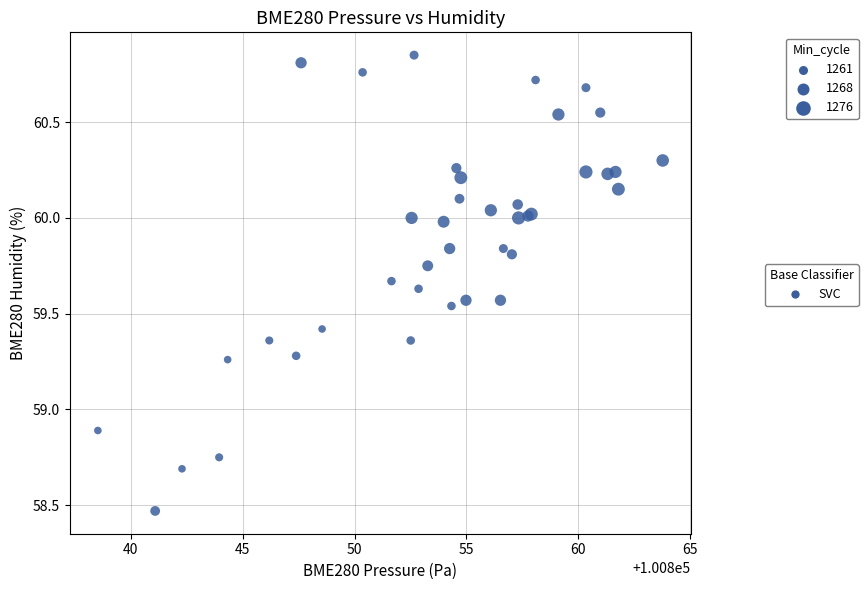

What Y value in the scatter plot is closest to 59?

58.9